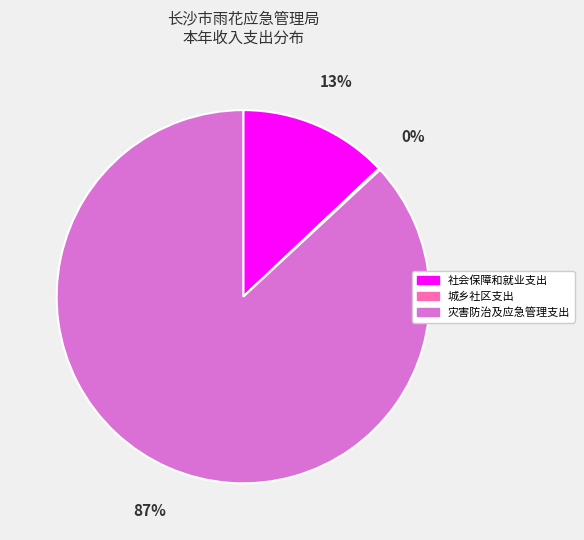

Combined, do 社会保障和就业支出 and 灾害防治及应急管理支出 account for over 50%?

Yes